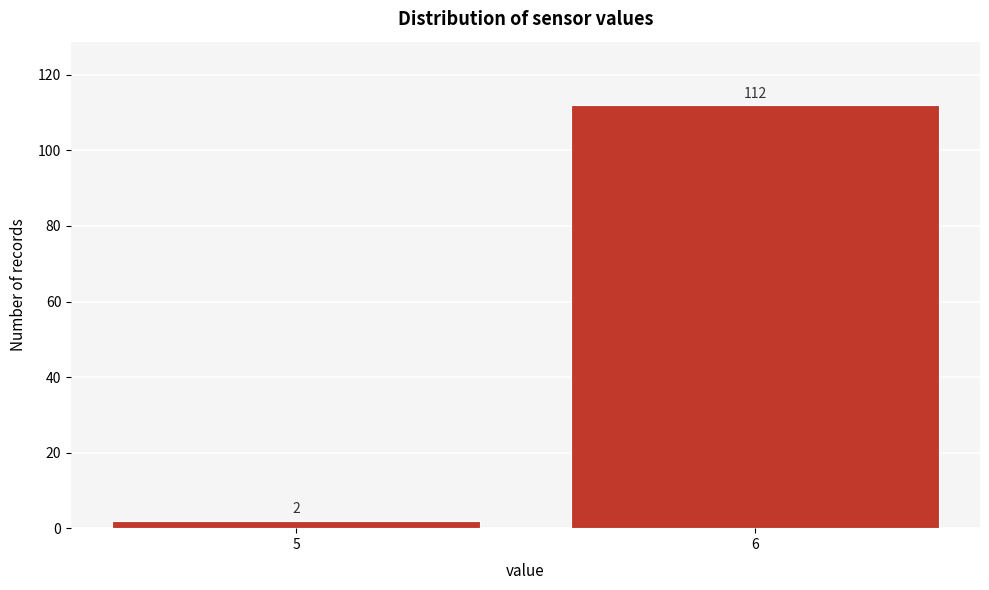

Reading right to left, transcribe all the data shown in this chart.

112	2